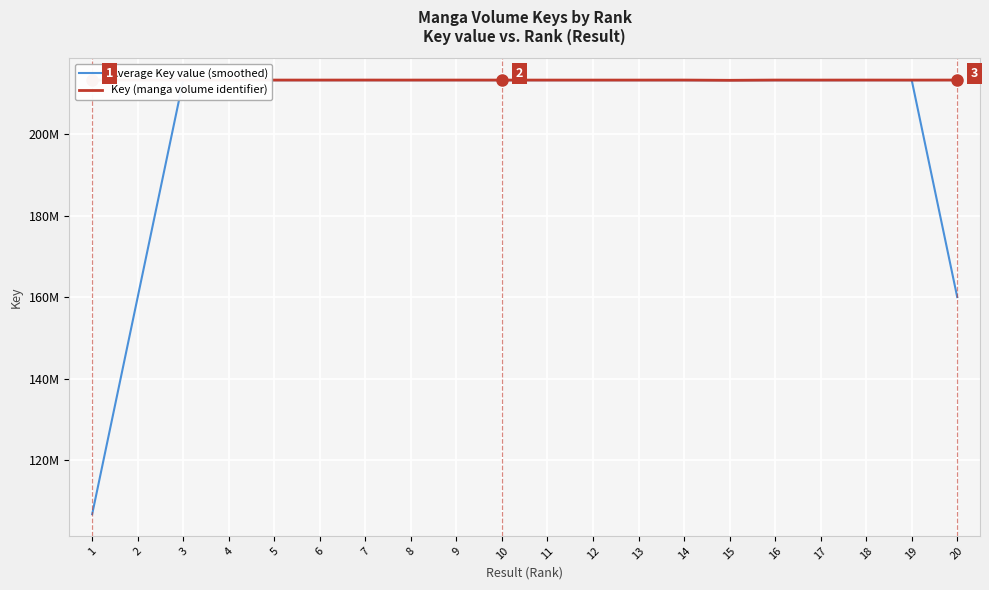

At which category is the sum across all series the highest?

4